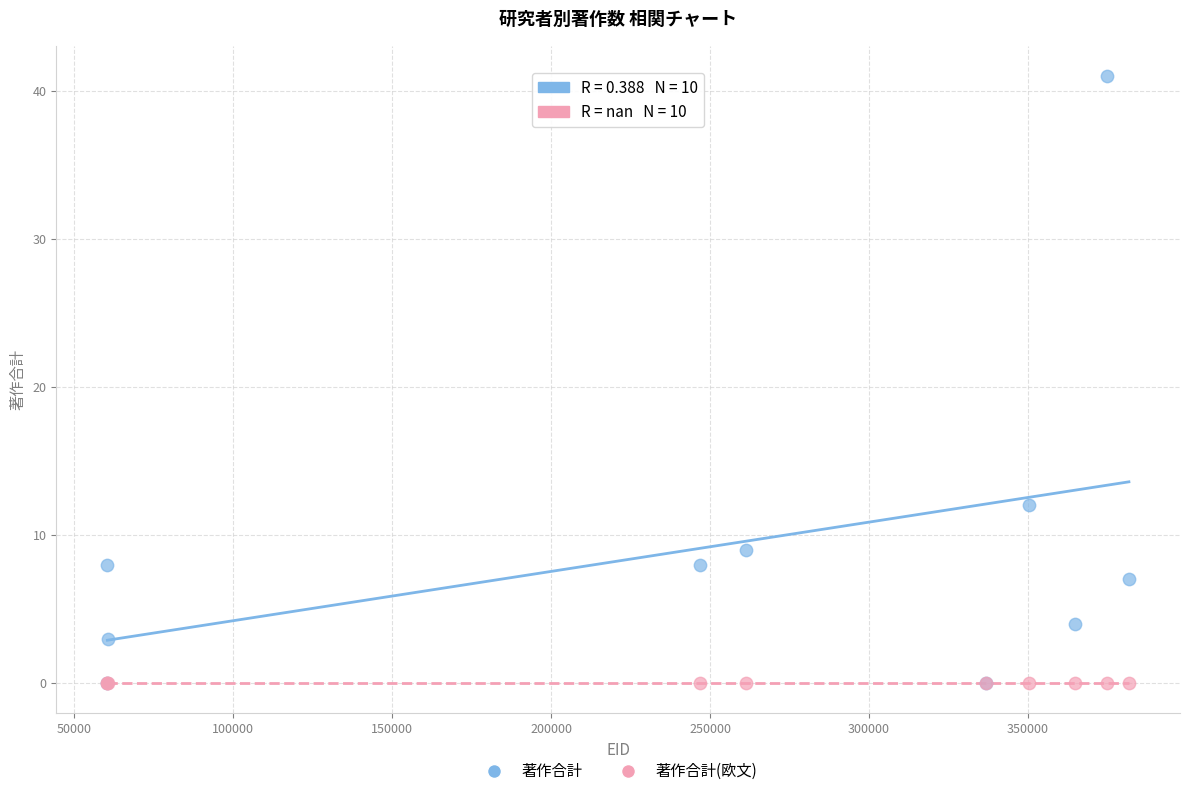

Across all series, what Y value is closest to 20?

12